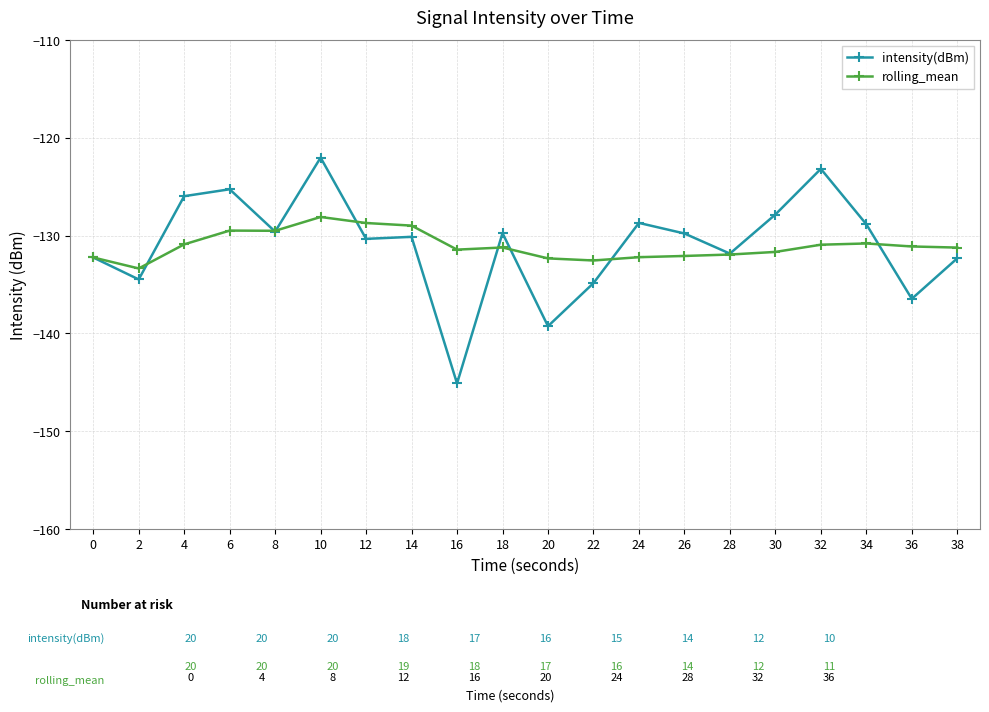

How many lines are shown in the chart?

2